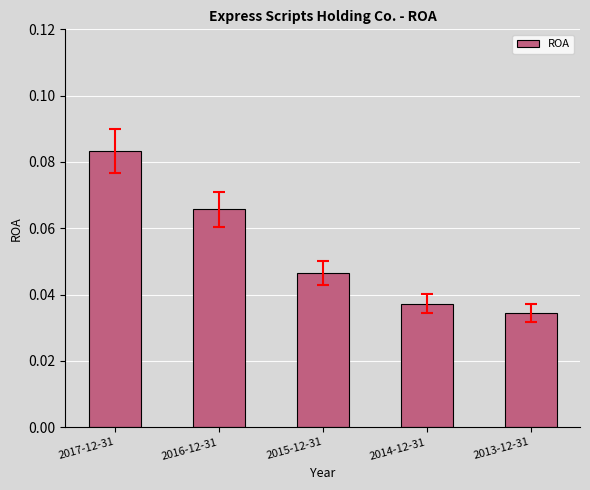

The value at 2015-12-31 is 0.1. True or false?

False